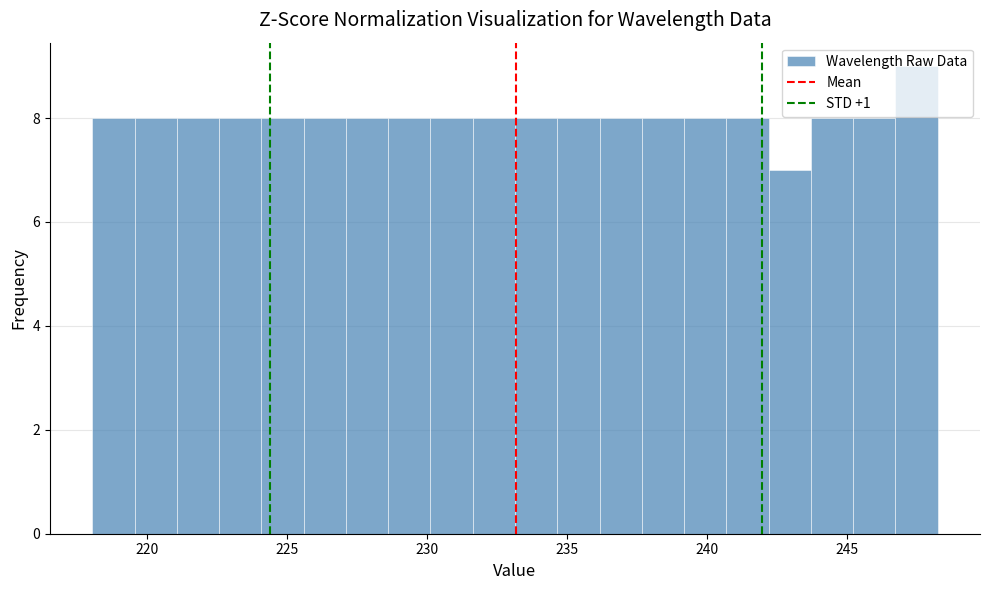

Around what value on the x-axis is the tallest bar? Give the approximate position of its centre, as read against the axis.

247.5